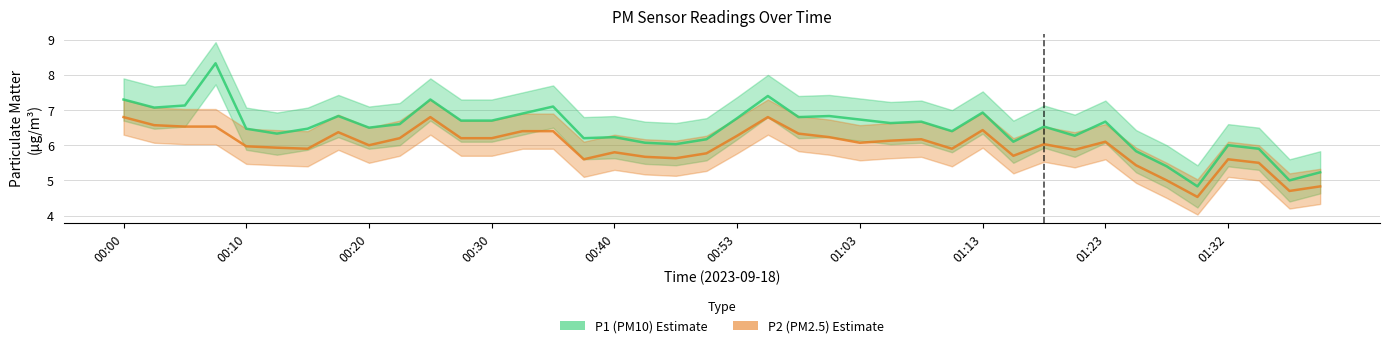

True or false: P1 and P2 cross at least once.

False